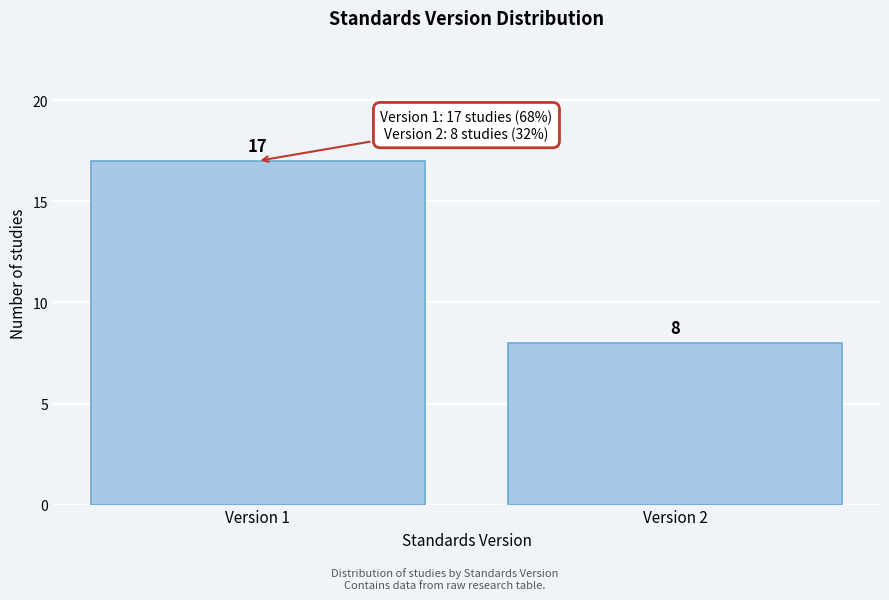

Reading right to left, what are all the values shown in this chart?

Version 2=8	Version 1=17